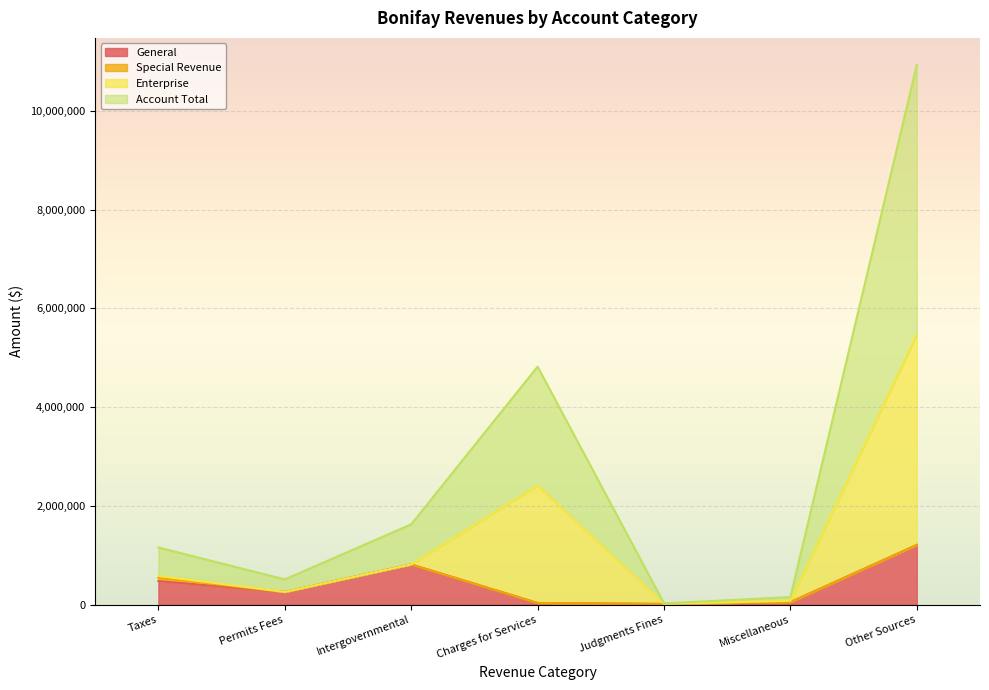

What is the minimum value for General?

11701